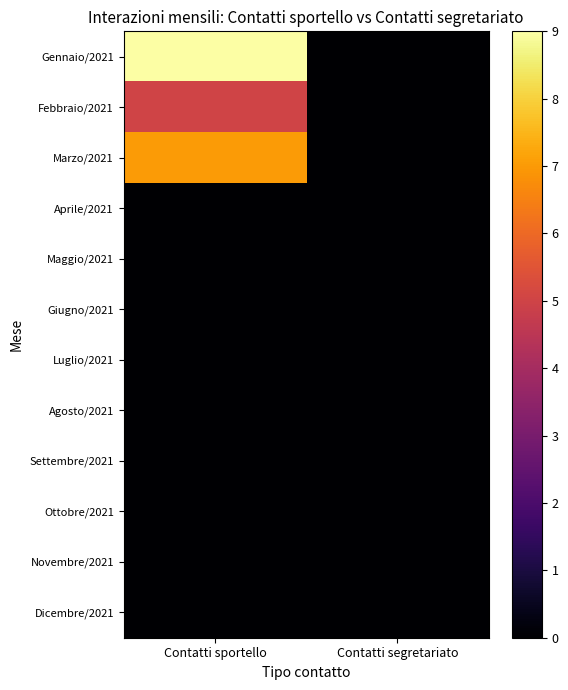

At Contatti sportello, list the series in order from smallest to largest.

Aprile/2021, Maggio/2021, Giugno/2021, Luglio/2021, Agosto/2021, Settembre/2021, Ottobre/2021, Novembre/2021, Dicembre/2021, Febbraio/2021, Marzo/2021, Gennaio/2021